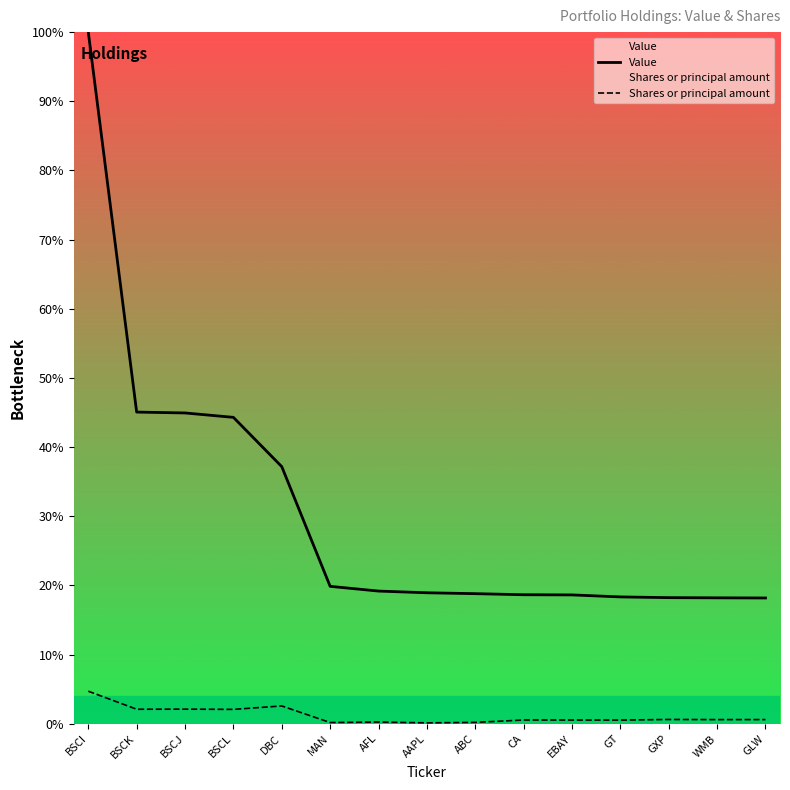

Rank the categories by Shares or principal amount value from highest to lowest.

BSCI, DBC, BSCJ, BSCK, BSCL, GXP, GLW, WMB, CA, EBAY, GT, AFL, ABC, MAN, AAPL